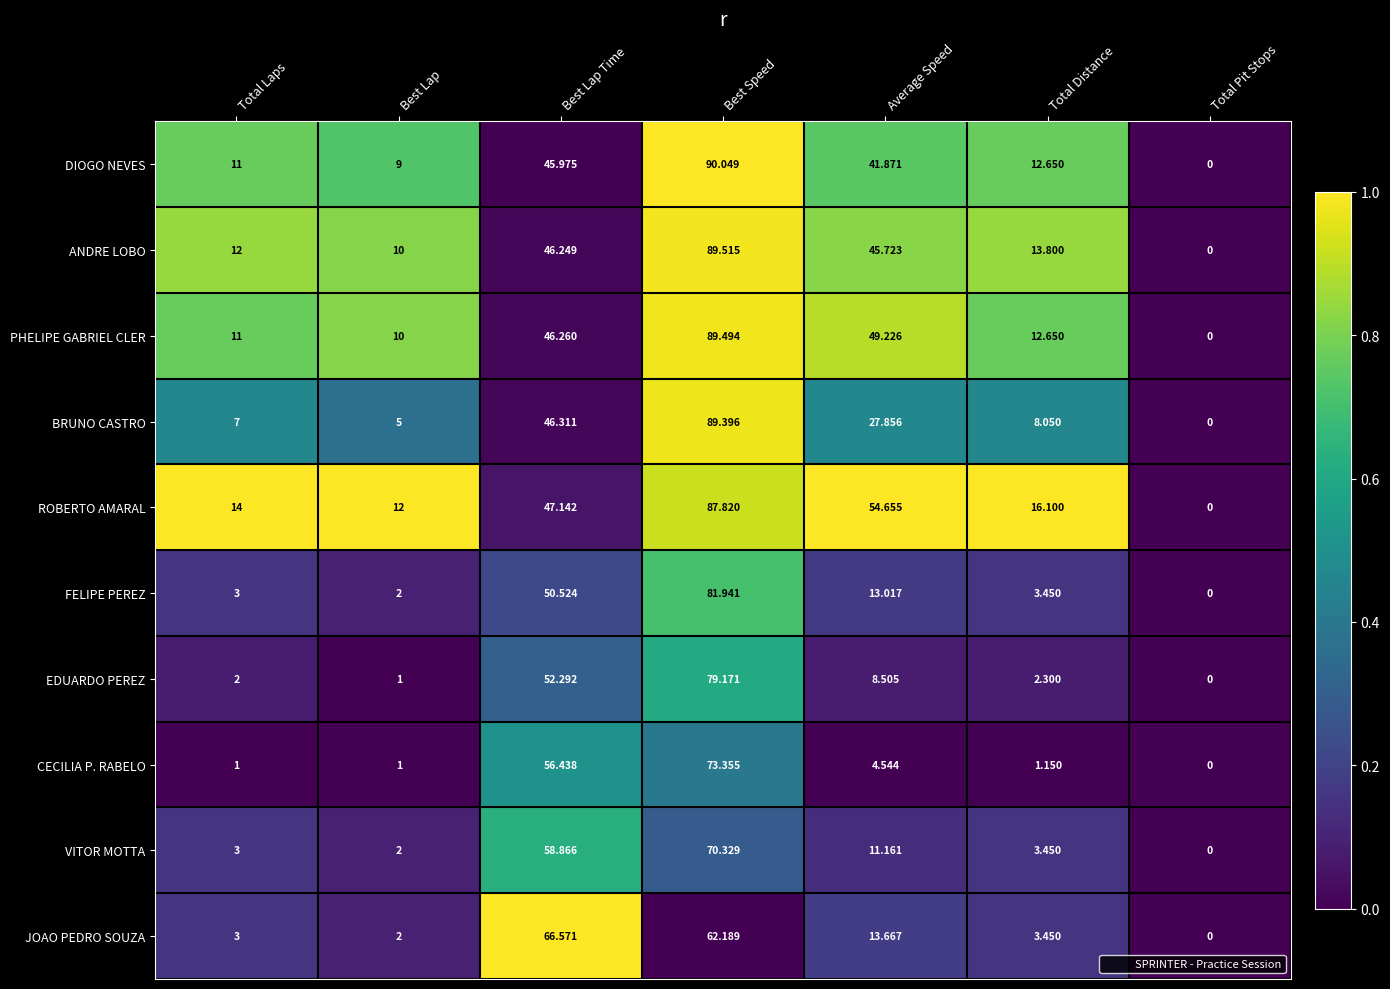

Which series has the widest spread of values?

DIOGO NEVES